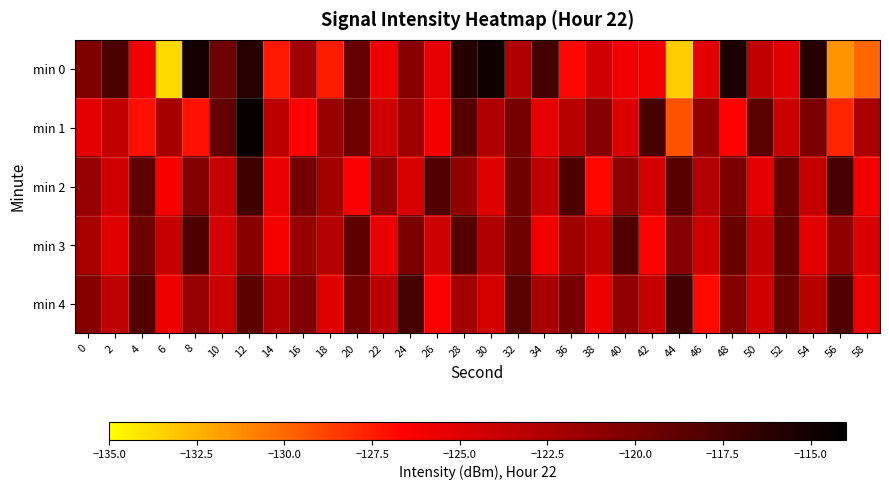

Reading right to left, transcribe all the data shown in this chart.

min 0: 58=-130.0	56=-131.5	54=-115.9	52=-125.1	50=-123.6	48=-115.4	46=-125.3	44=-133.3	42=-125.9	40=-125.8	38=-124.3	36=-126.8	34=-117.3	32=-122.7	30=-114.9	28=-115.8	26=-125.4	24=-120.8	22=-125.7	20=-119.1	18=-127.5	16=-122.0	14=-127.4	12=-116.0	10=-119.6	8=-115.1	6=-133.7	4=-125.9	2=-117.8	0=-120.4
min 1: 58=-122.4	56=-127.8	54=-120.1	52=-123.9	50=-118.5	48=-126.7	46=-121.2	44=-129.3	42=-117.6	40=-124.8	38=-120.6	36=-123.1	34=-125.4	32=-119.9	30=-122.7	28=-118.3	26=-126.1	24=-121.8	22=-124.2	20=-119.5	18=-121.6	16=-126.5	14=-123.3	12=-114.5	10=-118.8	8=-127.2	6=-122.3	4=-127.1	2=-123.5	0=-125.3
min 2: 58=-126.1	56=-117.5	54=-123.7	52=-119.1	50=-125.3	48=-120.2	46=-122.9	44=-118.4	42=-124.5	40=-121.0	38=-126.8	36=-117.8	34=-123.4	32=-119.6	30=-125.0	28=-121.3	26=-118.1	24=-124.7	22=-120.9	20=-126.5	18=-122.1	16=-119.8	14=-125.6	12=-117.2	10=-123.8	8=-120.4	6=-126.2	4=-118.7	2=-124.3	0=-121.5
min 3: 58=-124.8	56=-121.1	54=-125.2	52=-118.8	50=-123.6	48=-119.2	46=-124.1	44=-120.6	42=-126.7	40=-118.1	38=-123.3	36=-121.8	34=-125.9	32=-119.5	30=-122.7	28=-118.3	26=-124.2	24=-120.1	22=-125.5	20=-118.7	18=-123.0	16=-121.5	14=-126.3	12=-120.8	10=-124.6	8=-117.9	6=-123.8	4=-119.4	2=-125.1	0=-122.3
min 4: 58=-125.6	56=-118.0	54=-123.1	52=-119.3	50=-124.3	48=-120.5	46=-126.9	44=-117.4	42=-123.8	40=-121.2	38=-125.7	36=-119.9	34=-122.3	32=-118.5	30=-124.5	28=-121.9	26=-126.4	24=-117.6	22=-123.2	20=-119.7	18=-125.1	16=-120.3	14=-122.8	12=-118.6	10=-124.0	8=-121.4	6=-125.8	4=-118.2	2=-123.5	0=-120.7